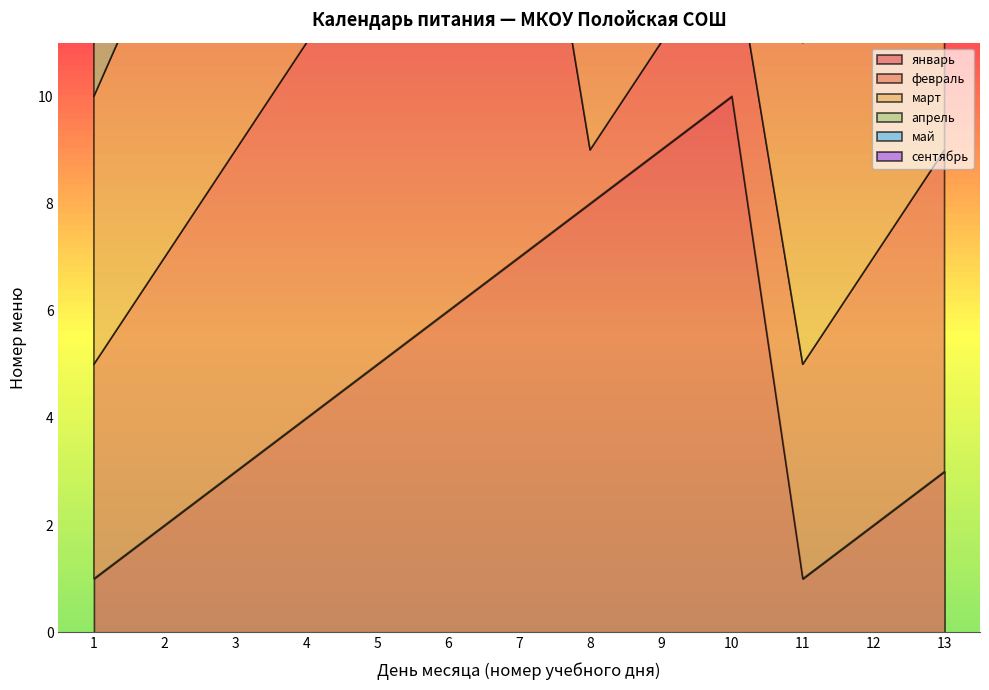

Reading left to right, list all the values displayed in this chart.

январь: 1=1	2=2	3=3	4=4	5=5	6=6	7=7	8=8	9=9	10=10	11=1	12=2	13=3
февраль: 1=4	2=5	3=6	4=7	5=8	6=9	7=10	8=1	9=2	10=3	11=4	12=5	13=6
март: 1=5	2=6	3=7	4=8	5=9	6=1	7=2	8=3	9=4	10=5	11=6	12=7	13=8
апрель: 1=1	2=2	3=3	4=4	5=5	6=6	7=7	8=8	9=9	10=10	11=1	12=2	13=3
май: 1=5	2=6	3=7	4=8	5=10	6=1	7=2	8=3	9=4	10=5	11=6	12=7	13=8
сентябрь: 1=1	2=2	3=3	4=4	5=5	6=6	7=7	8=8	9=9	10=10	11=1	12=2	13=3